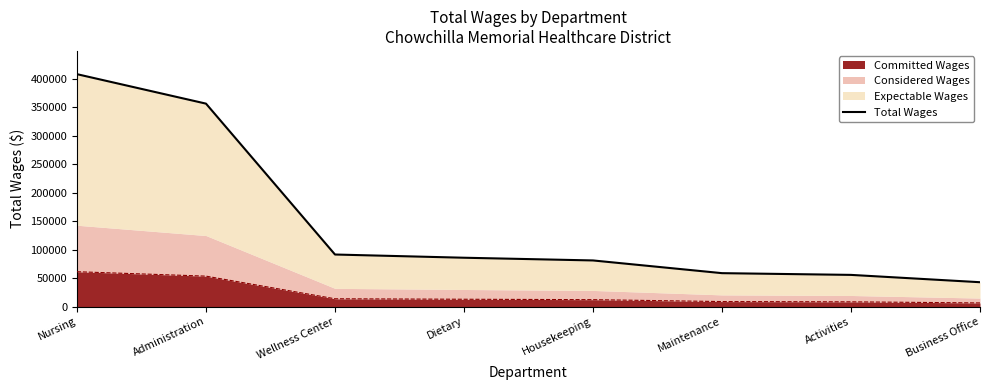

What is the sum of all values?

1180195